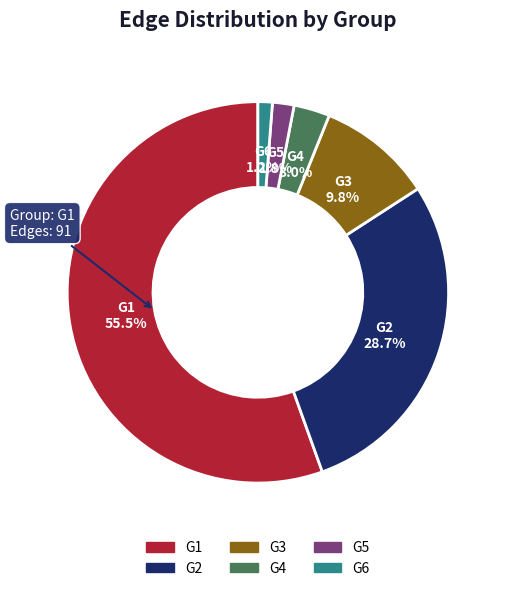

Is G1 the majority of the pie?

Yes